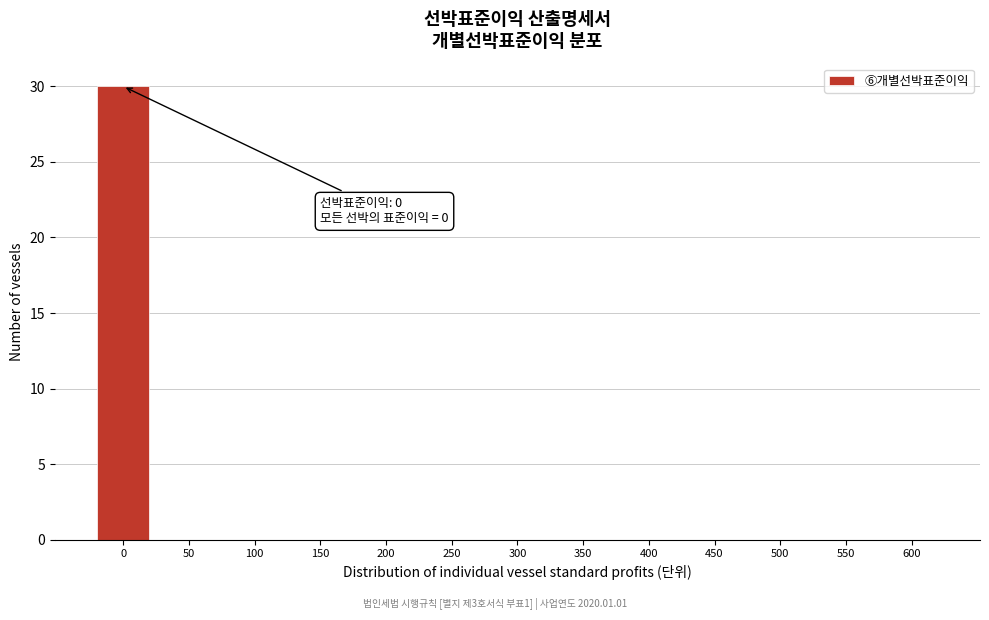

Reading left to right, transcribe all the data shown in this chart.

0=30	50=0	100=0	150=0	200=0	250=0	300=0	350=0	400=0	450=0	500=0	550=0	600=0